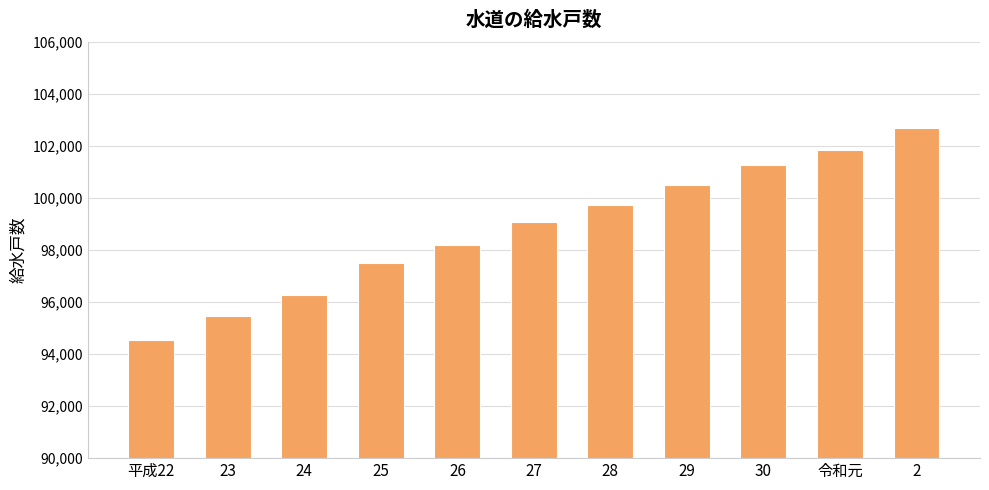

Which category has the highest value across all series?

2